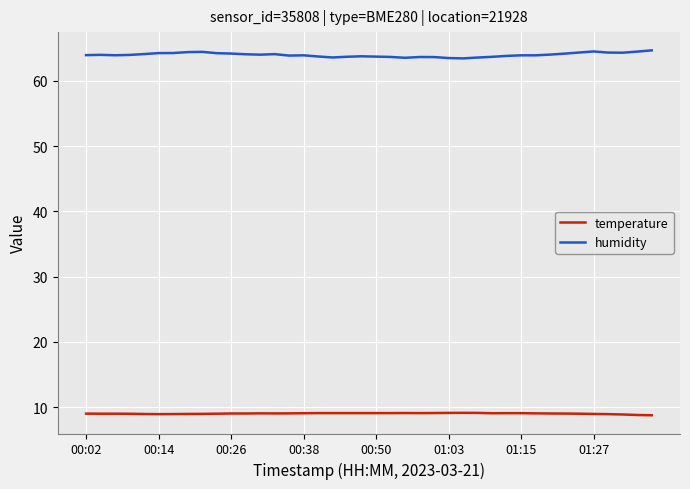

What is the greatest value displayed?

64.7